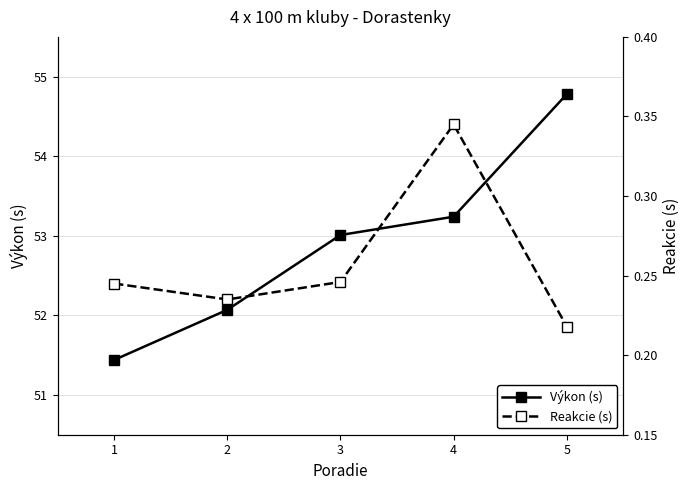

What is the difference between the maximum and minimum values in the Reakcie (s) series?

0.1